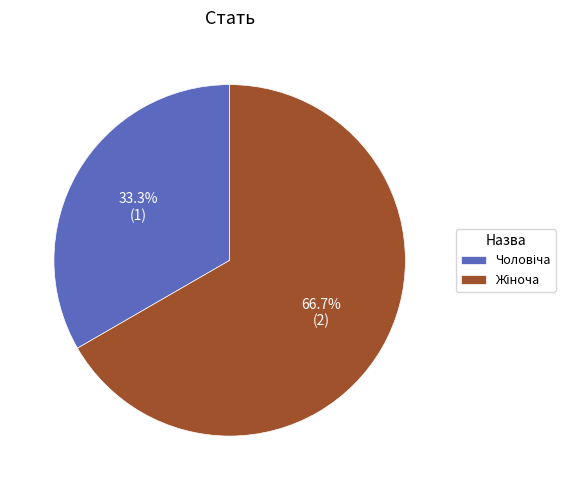

Is there any slice that represents more than half of the pie?

Yes